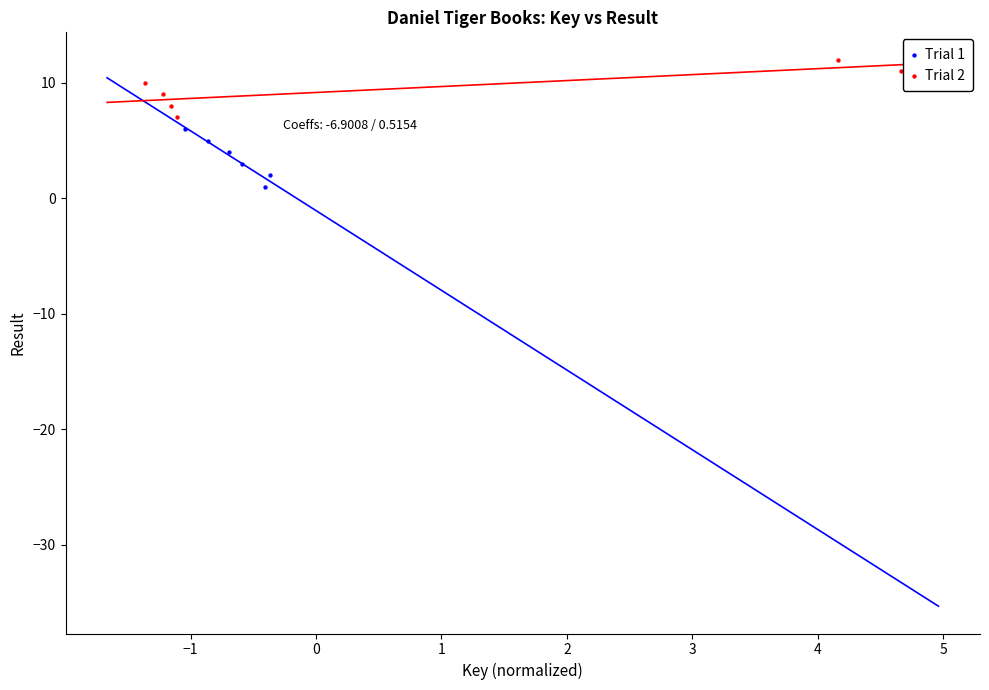

Which series reaches the minimum Y coordinate?

Trial 1